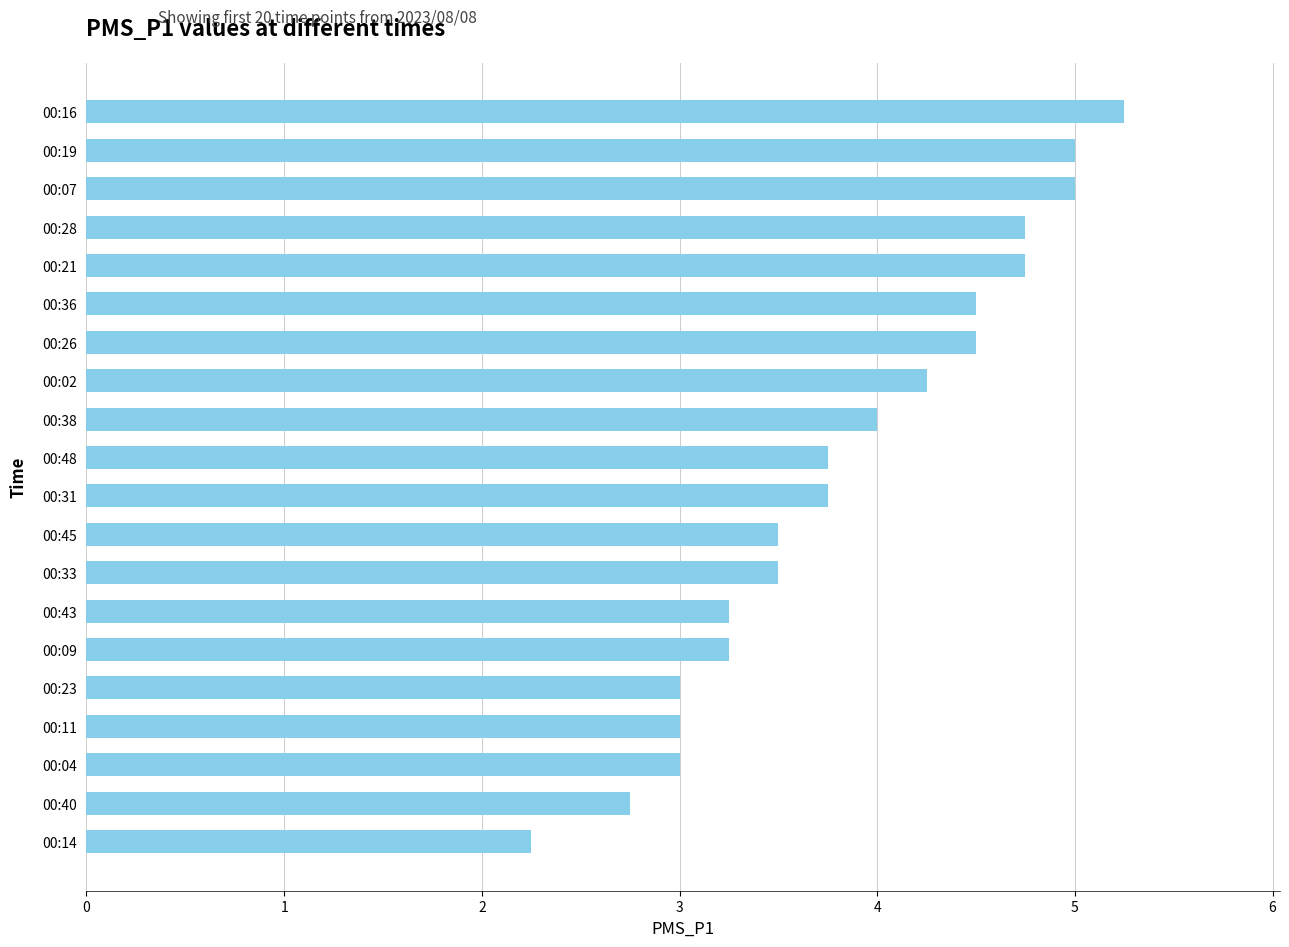

Approximately how many times larger is the value at 00:23 compared to 00:36?

0.7